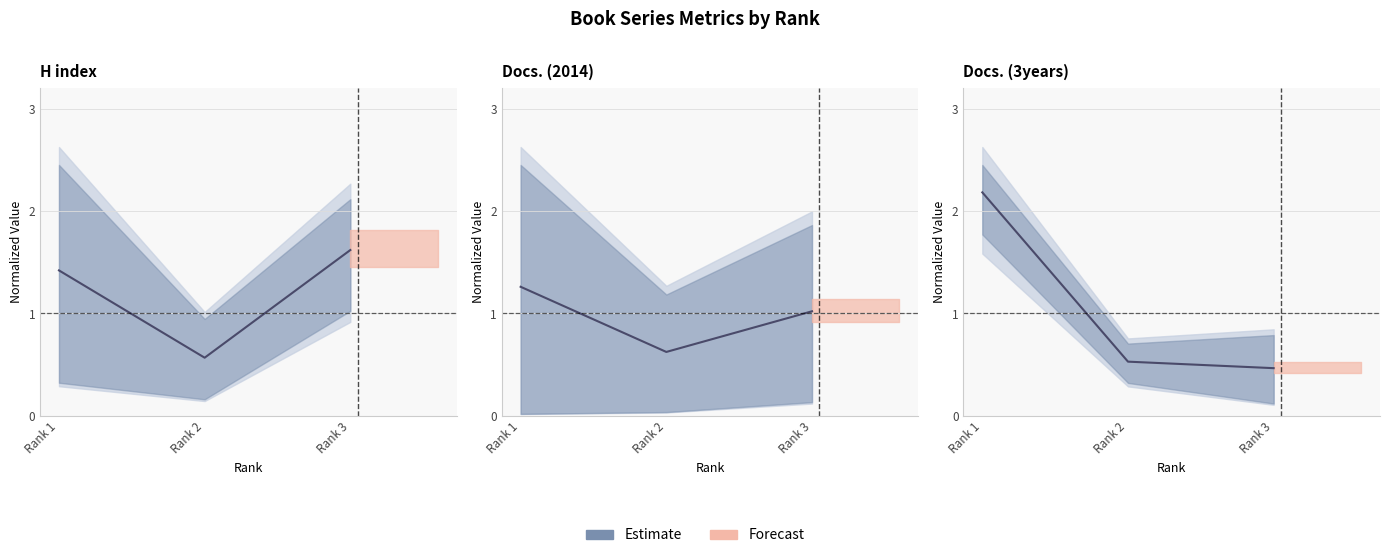

Is this an area chart (filled region under the line)?

No